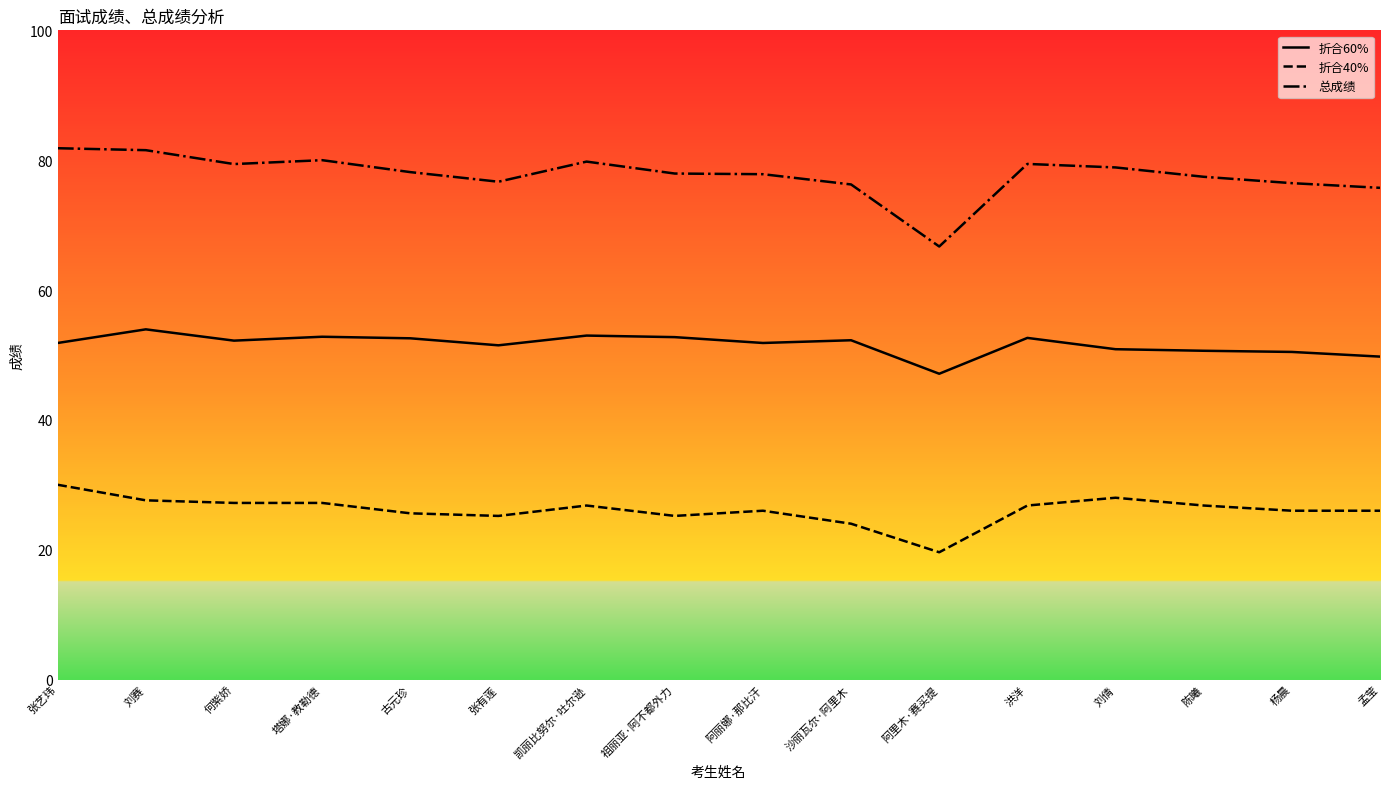

True or false: 总成绩 and 折合60% intersect in this chart.

False